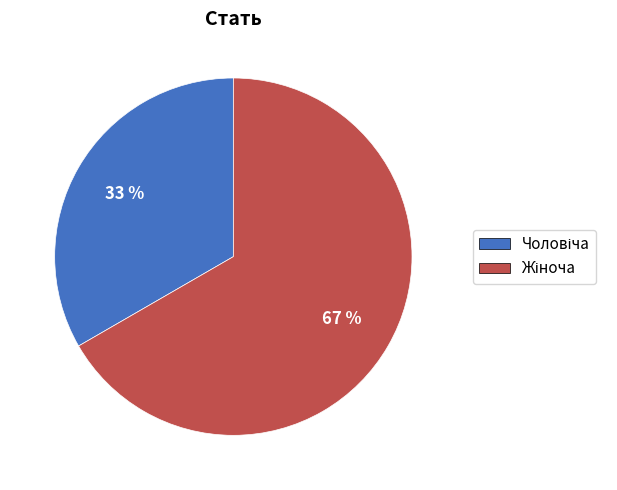

Is there a majority slice in this chart?

Yes